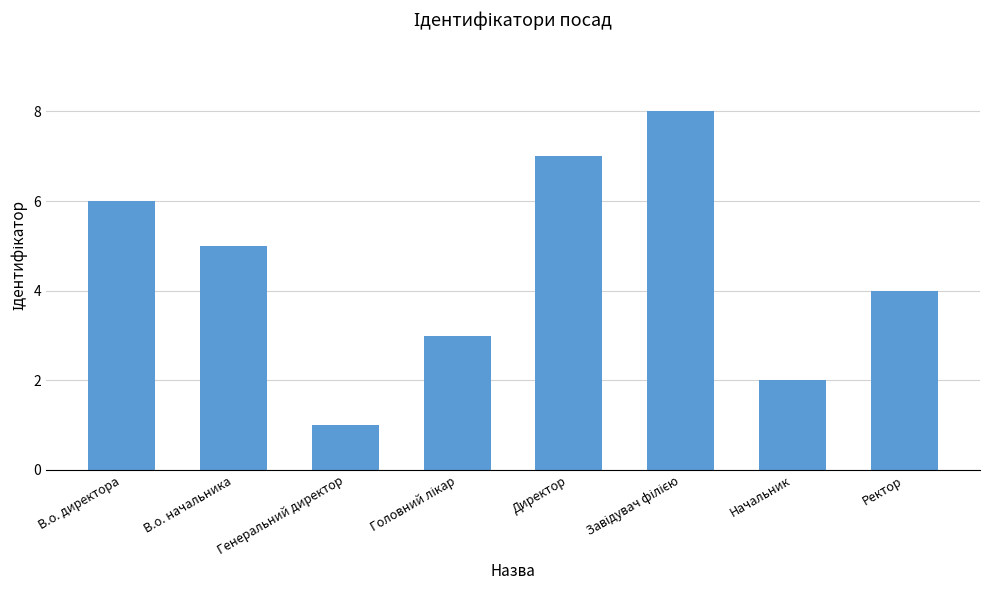

At which category does the chart reach its minimum across all series?

Генеральний директор